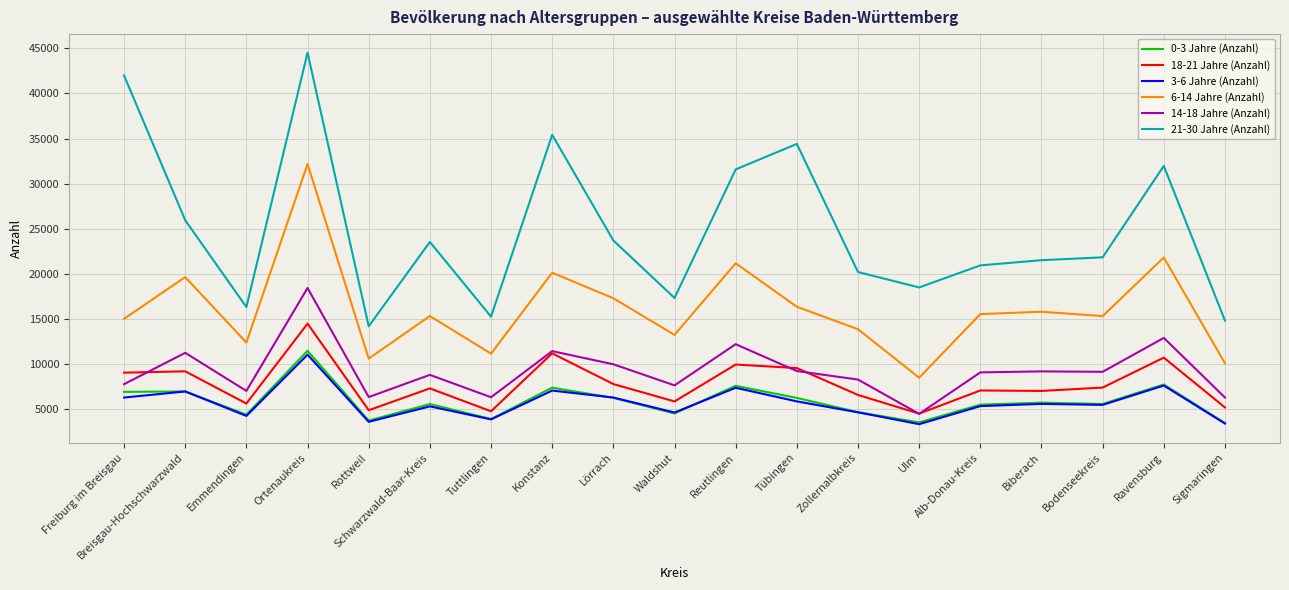

How many distinct data groups are displayed?

6